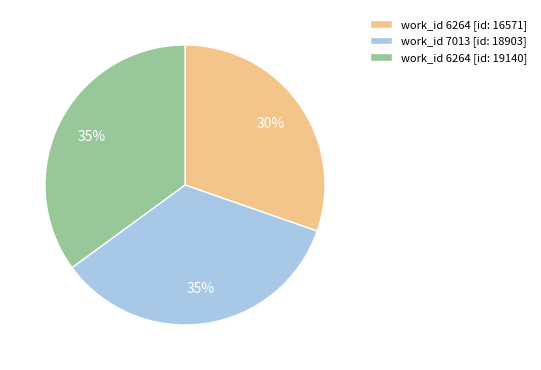

Which slice is the smallest?

work_id 6264 [id: 16571]